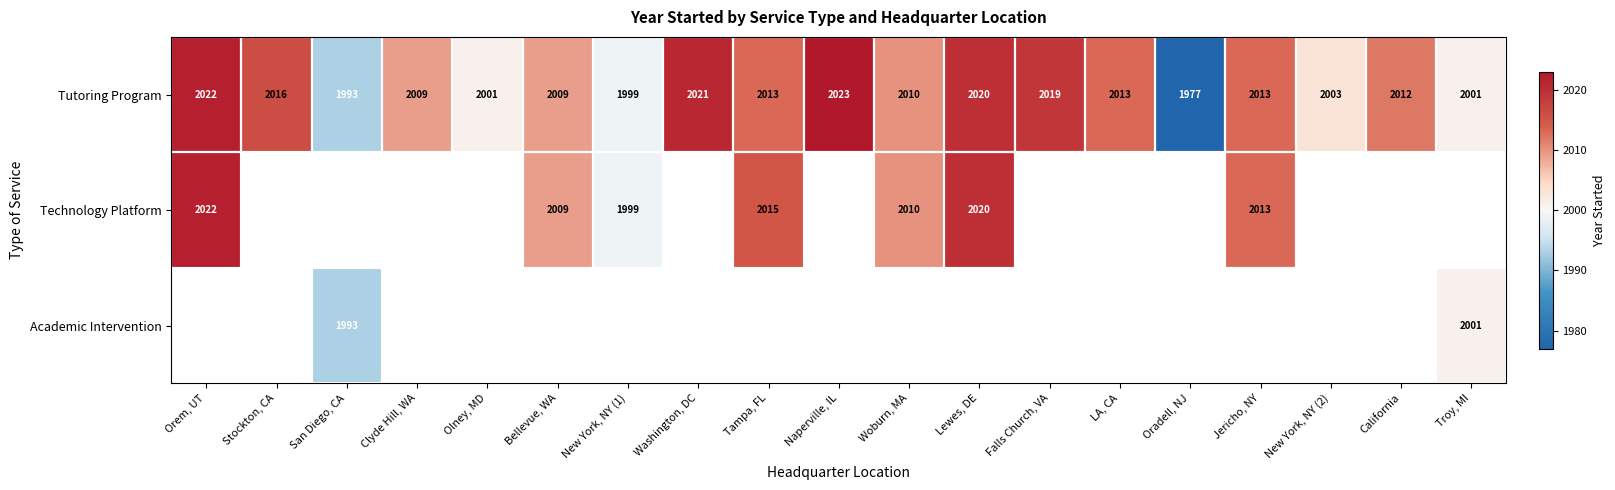

Between Stockton, CA and Tampa, FL, which is larger?

Stockton, CA